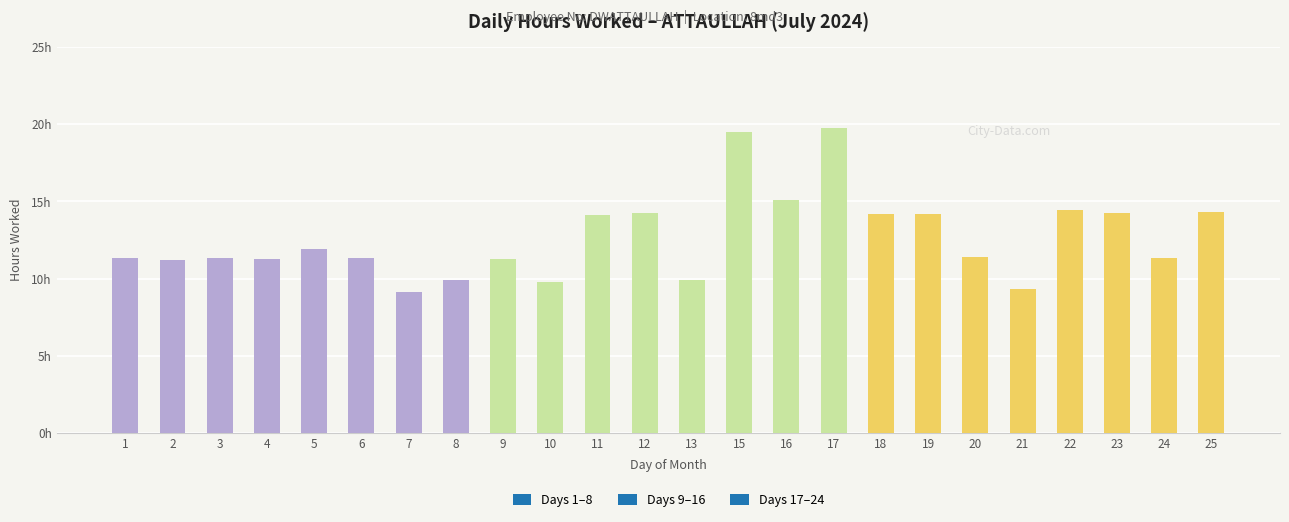

Does the chart contain any negative values?

No